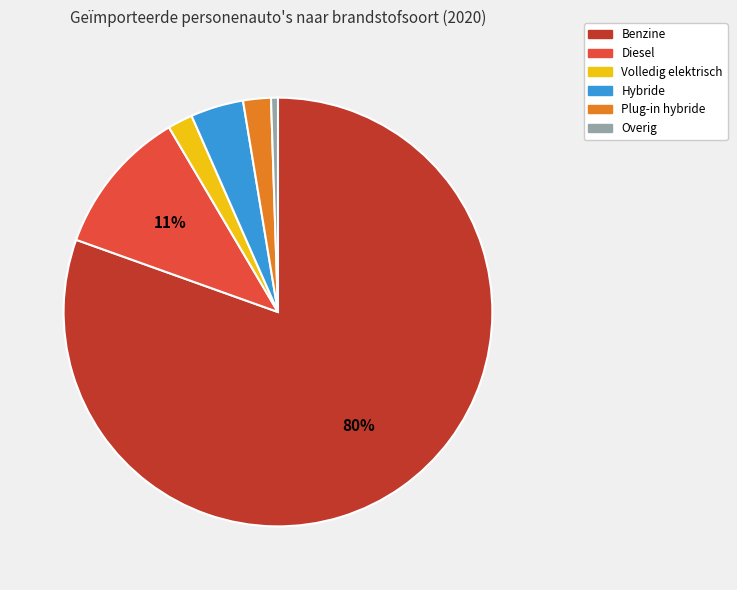

What percentage is the Diesel slice, to the nearest percent?

11%